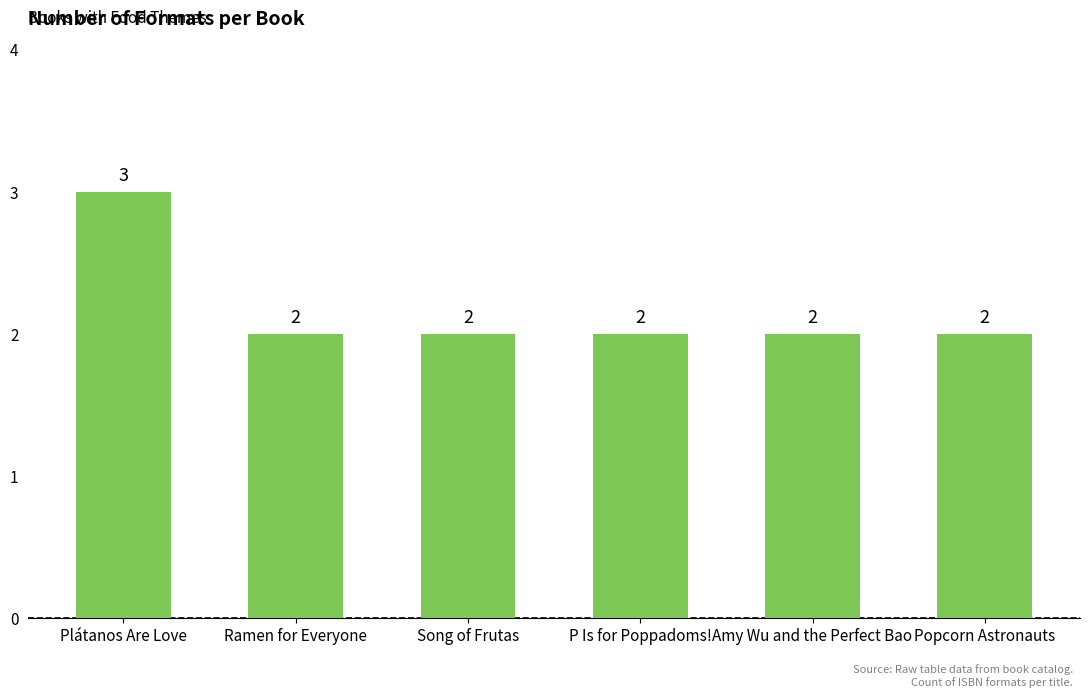

Approximately how many times larger is the value at Ramen for Everyone compared to Amy Wu and the Perfect Bao?

1.0